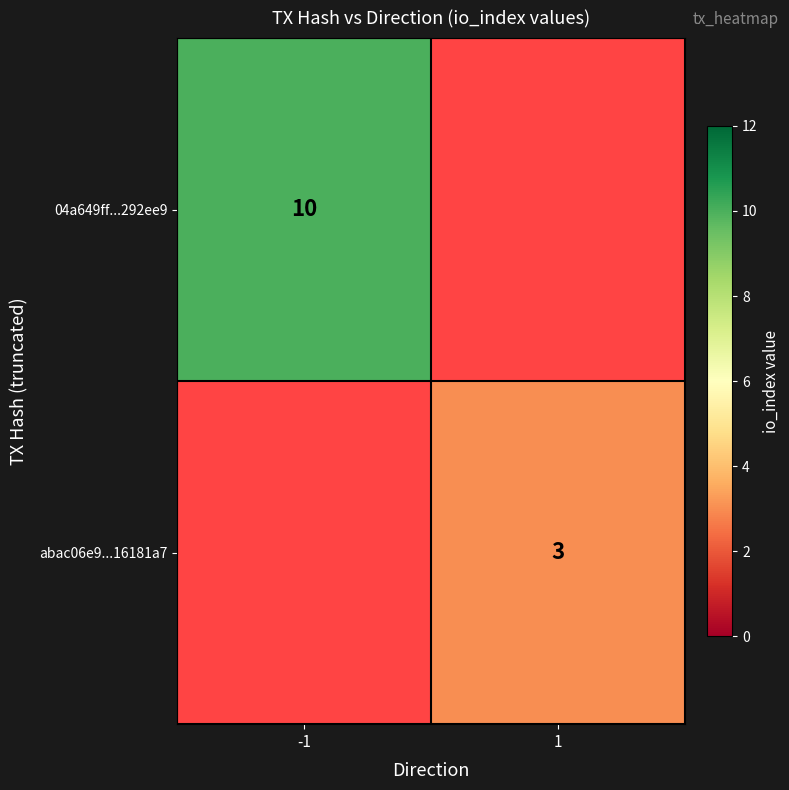

The abac06e9...16181a7 series shows 3 at 1. True or false?

True